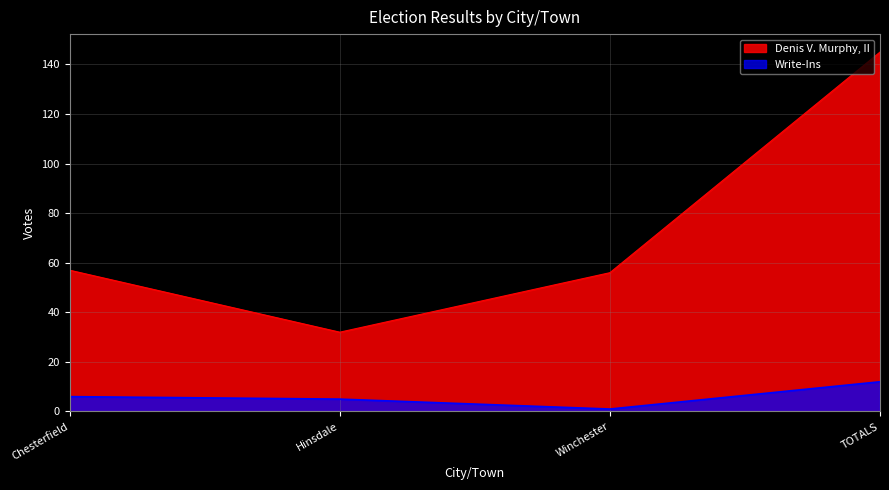

At which label does Denis V. Murphy, II first exceed 57?

TOTALS